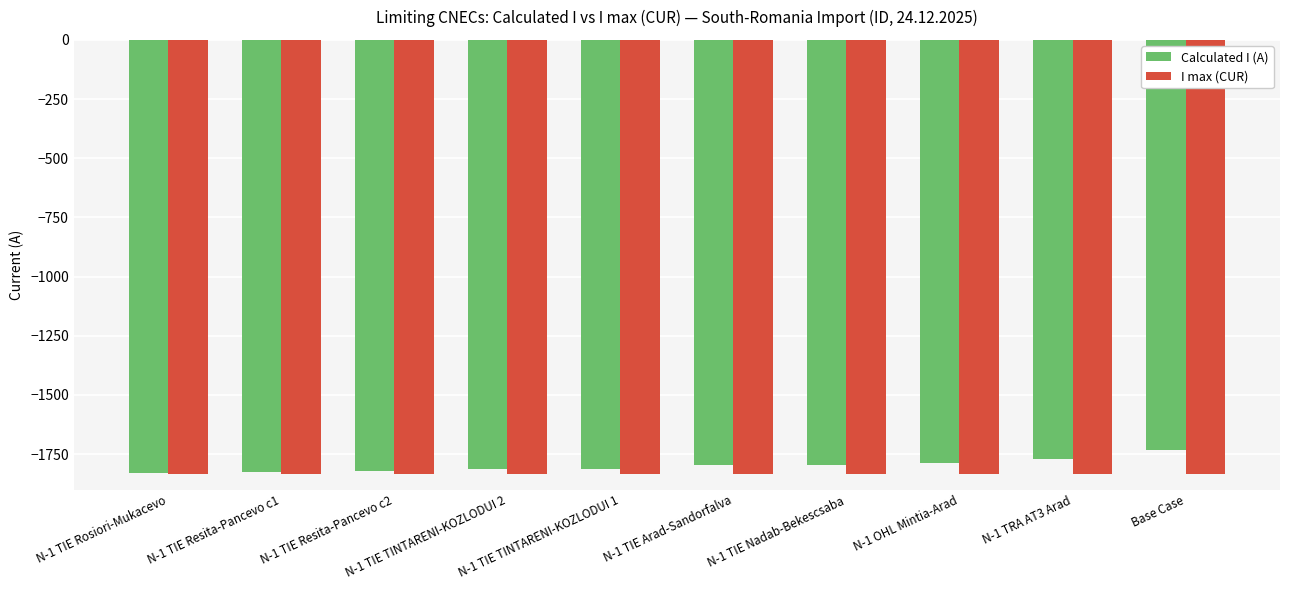

Where is I max (CUR) nearest to the value -1836?

N-1 TIE Rosiori-Mukacevo